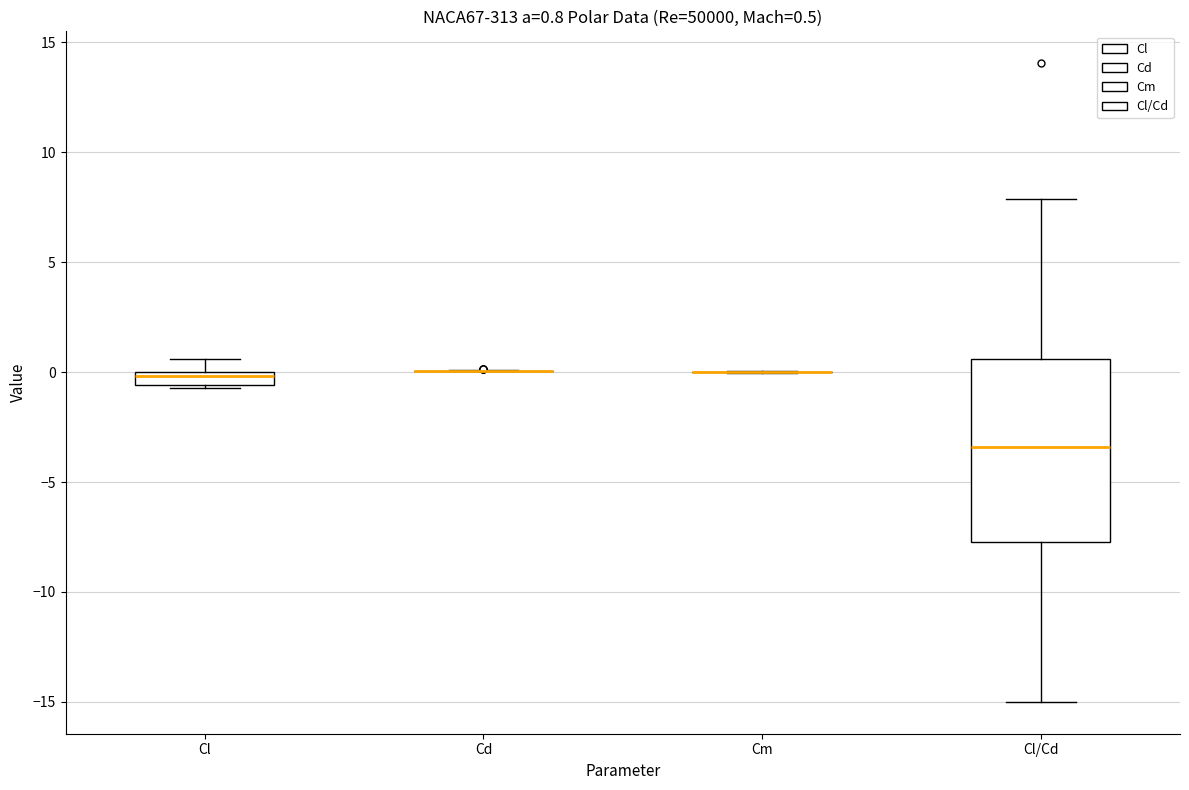

Comparing the boxes themselves (not the whiskers), which one is the tallest?

Cl/Cd